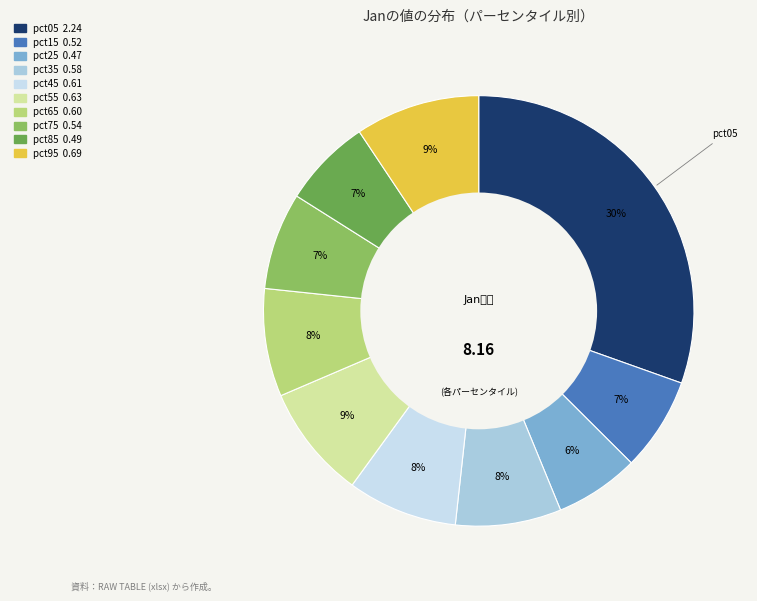

To the nearest percent, what is the combined percentage of pct35 and pct45?

16%